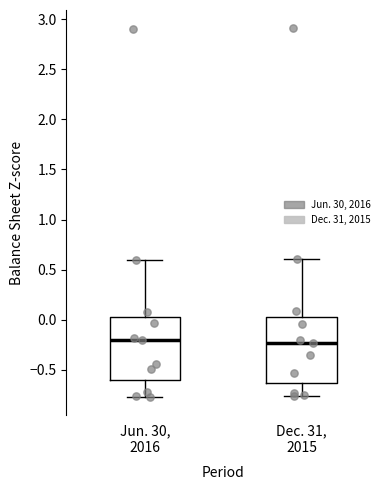

Where does the upper whisker of the box for Dec. 31, 2015 end on the y-axis? The values are not printed on the chart, so give them approximately, as read against the axis.

0.60